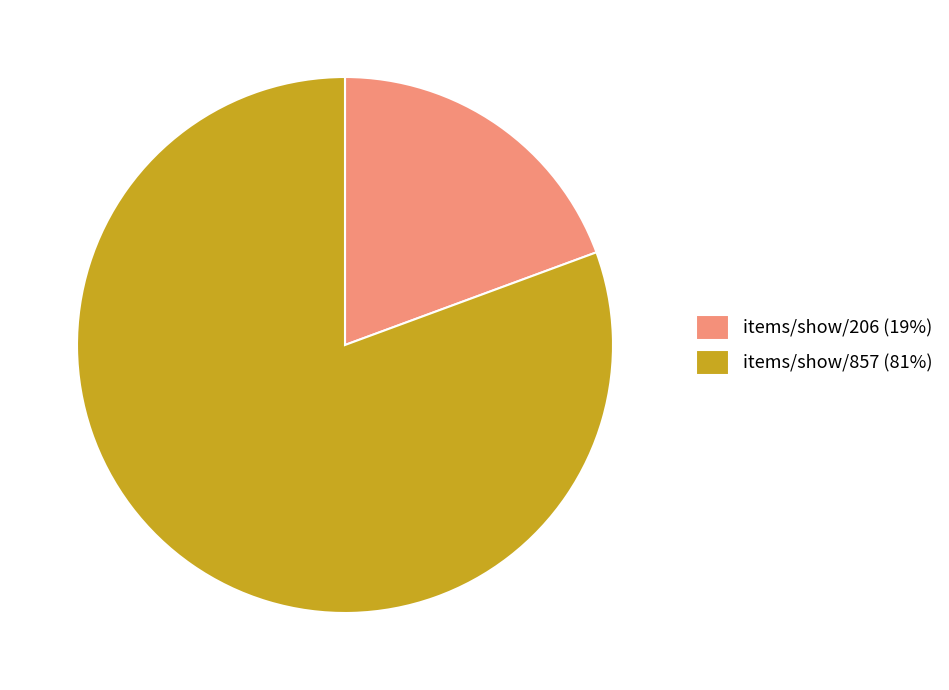

Between items/show/857 (81%) and items/show/206 (19%), which is larger?

items/show/857 (81%)